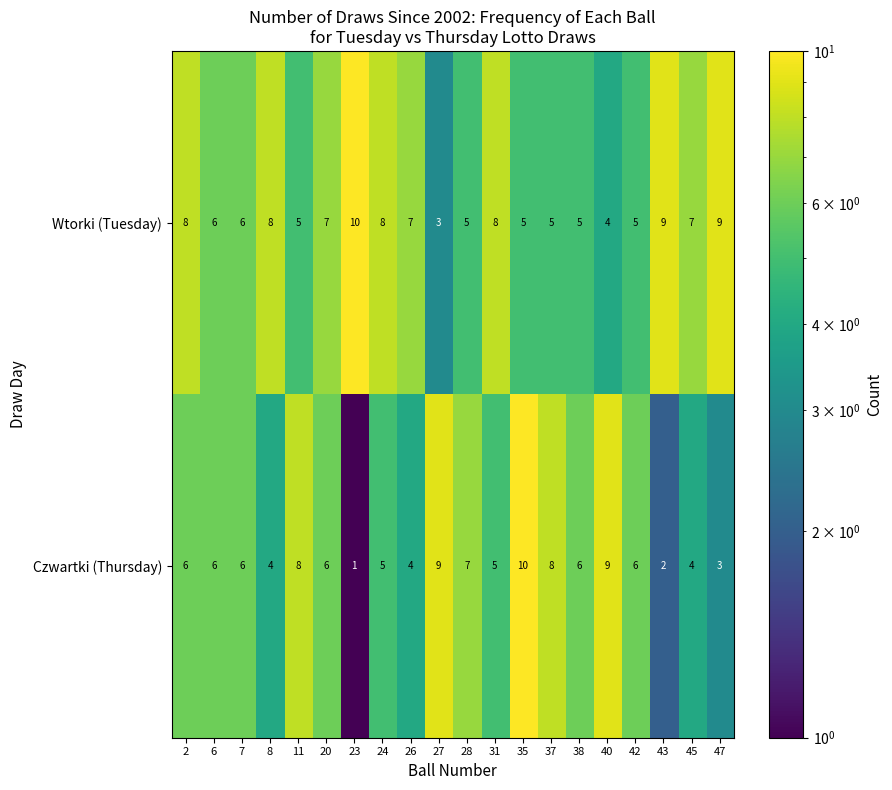

Which series changed the most between 27 and 38?

Czwartki (Thursday)